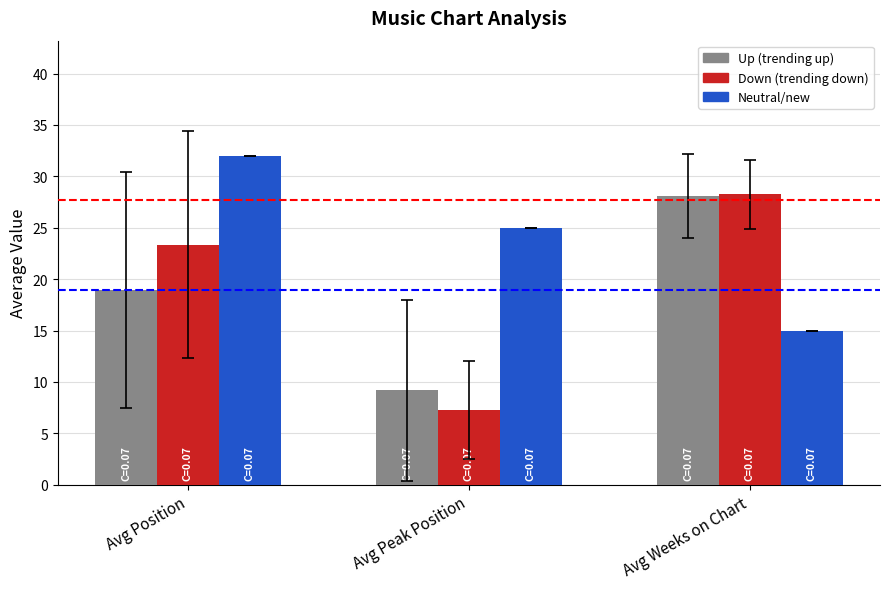

At which category is the sum across all series the highest?

Avg Position